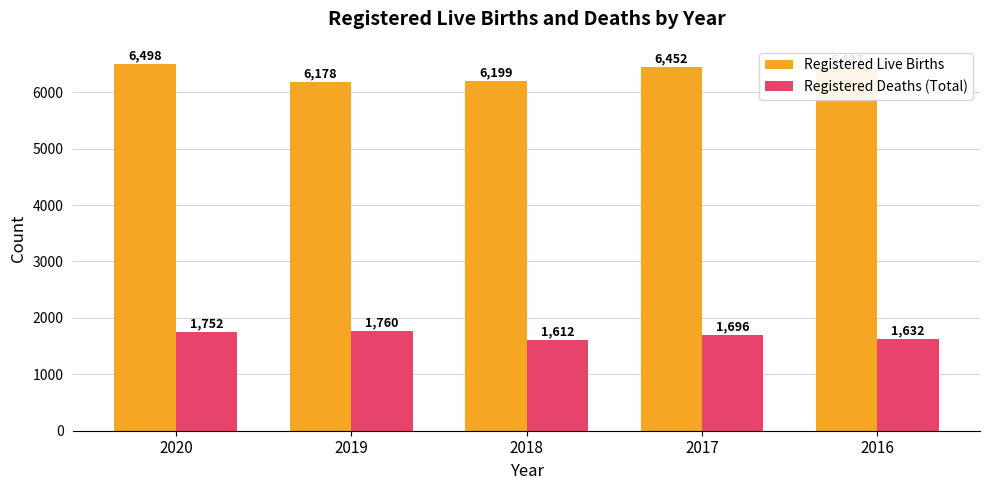

List the series in order of their peak value, highest first.

Registered Live Births, Registered Deaths (Total)